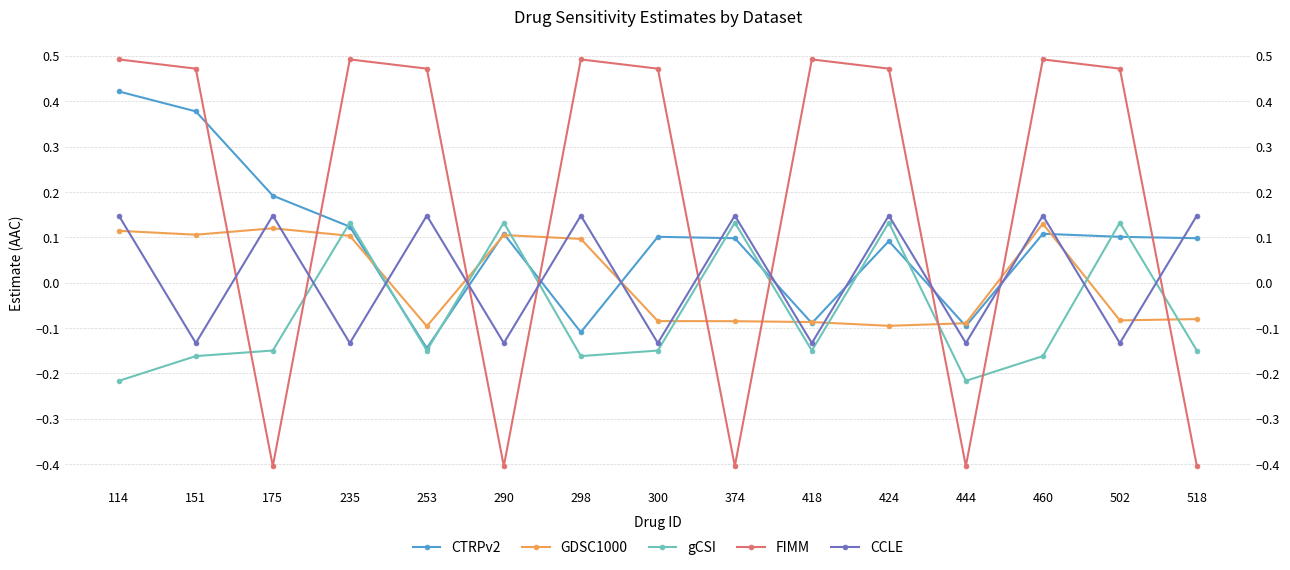

Between 253 and 290, which series saw the biggest shift?

FIMM